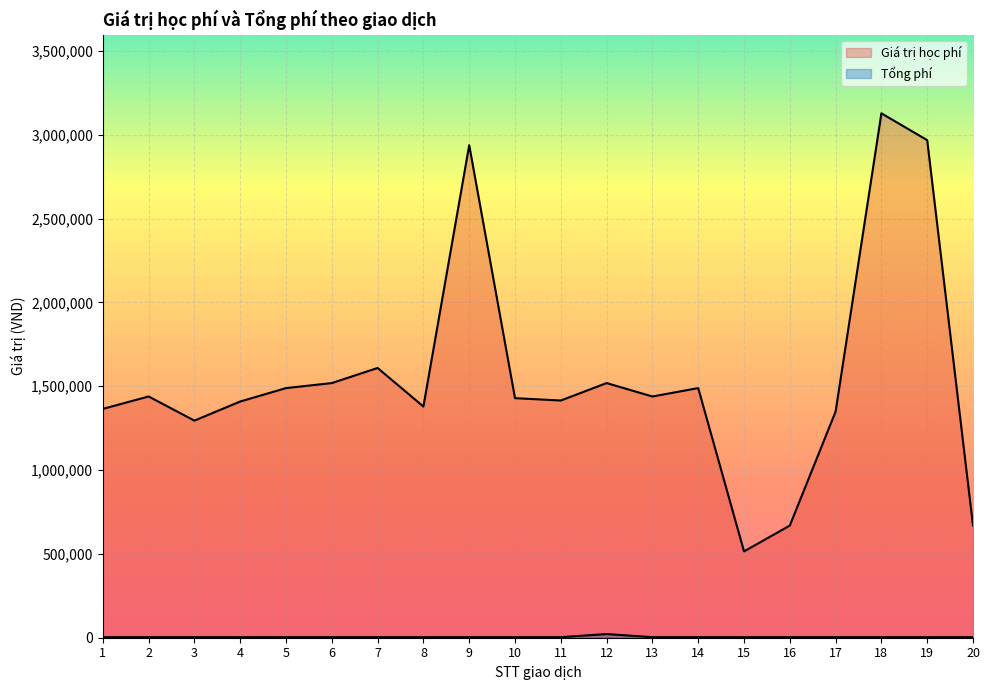

Which label corresponds to the largest value in the chart?

18